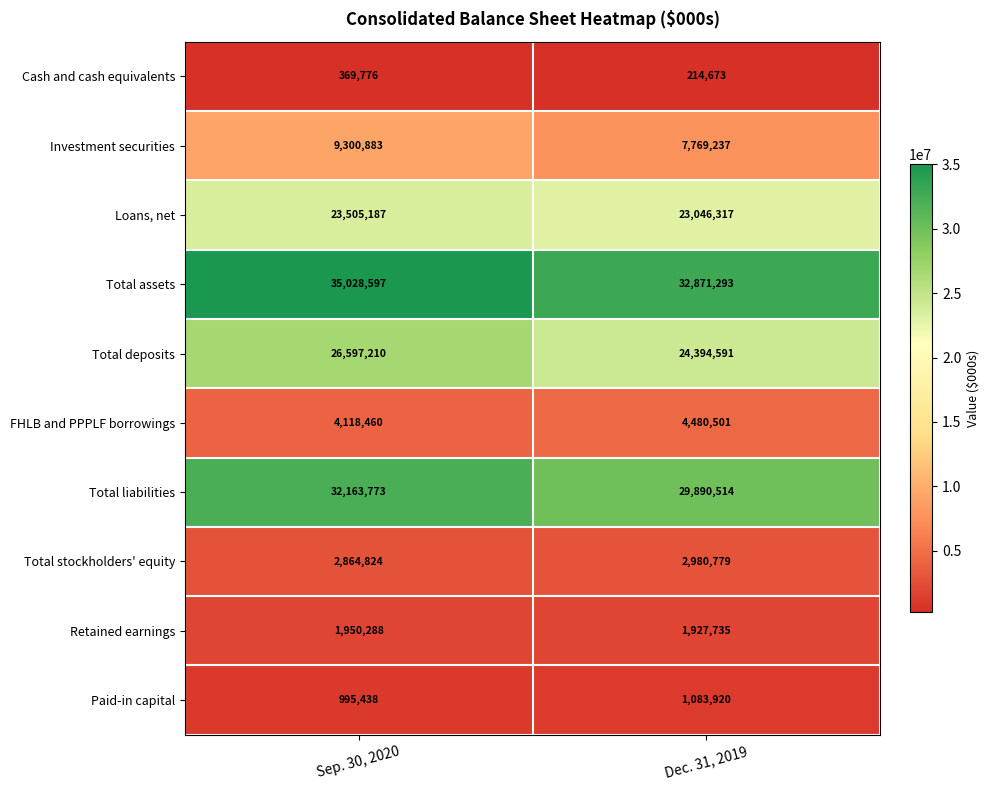

The Total assets series shows 17276451 at Dec. 31, 2019. True or false?

False